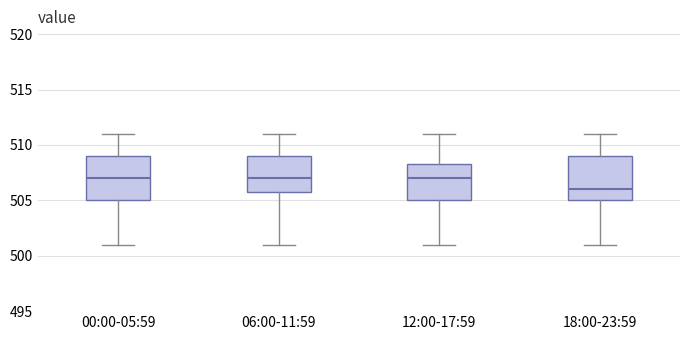

Where does the upper whisker of the box for 18:00-23:59 end on the y-axis? The values are not printed on the chart, so give them approximately, as read against the axis.

511.0